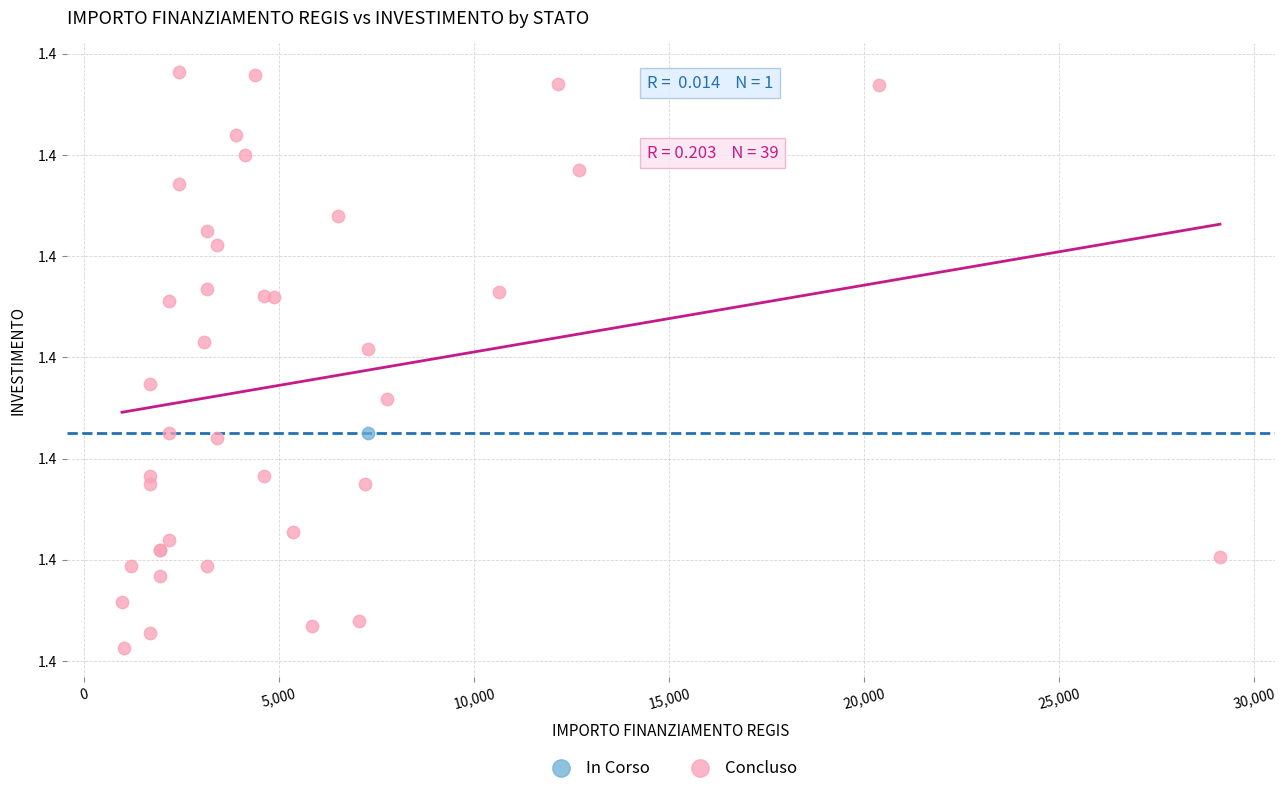

What are all the series names shown in the legend?

In Corso, Concluso